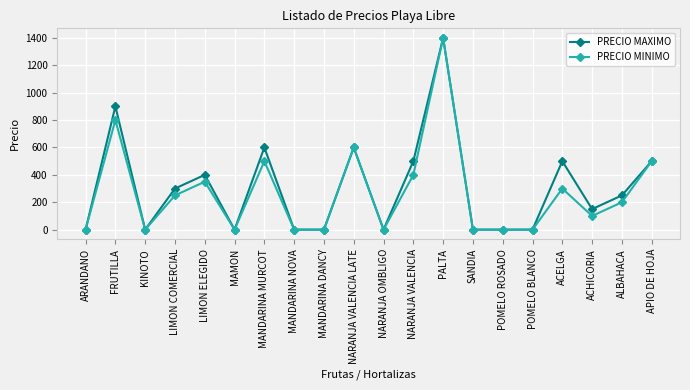

Which series has the largest total across all categories?

PRECIO MAXIMO